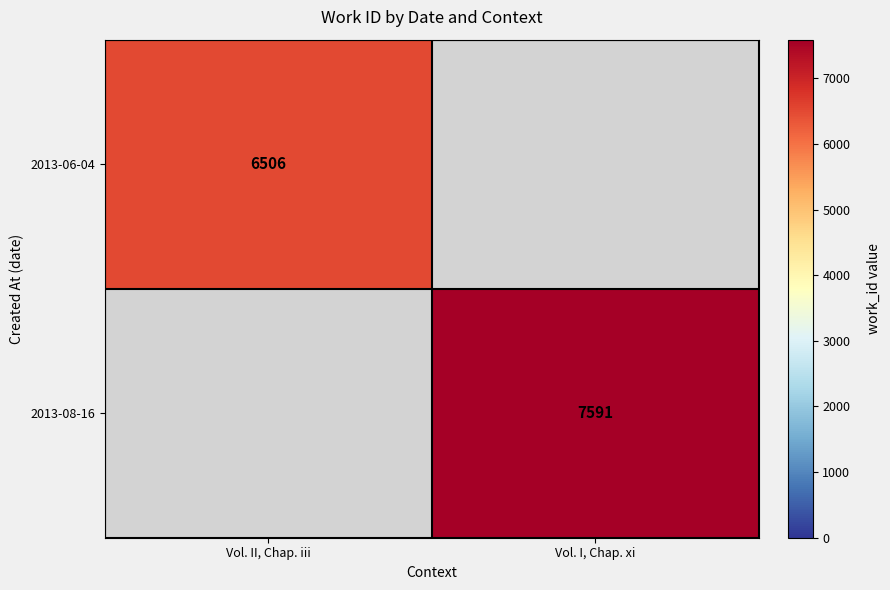

Which has a higher value, Vol. II, Chap. iii or Vol. I, Chap. xi?

Vol. I, Chap. xi